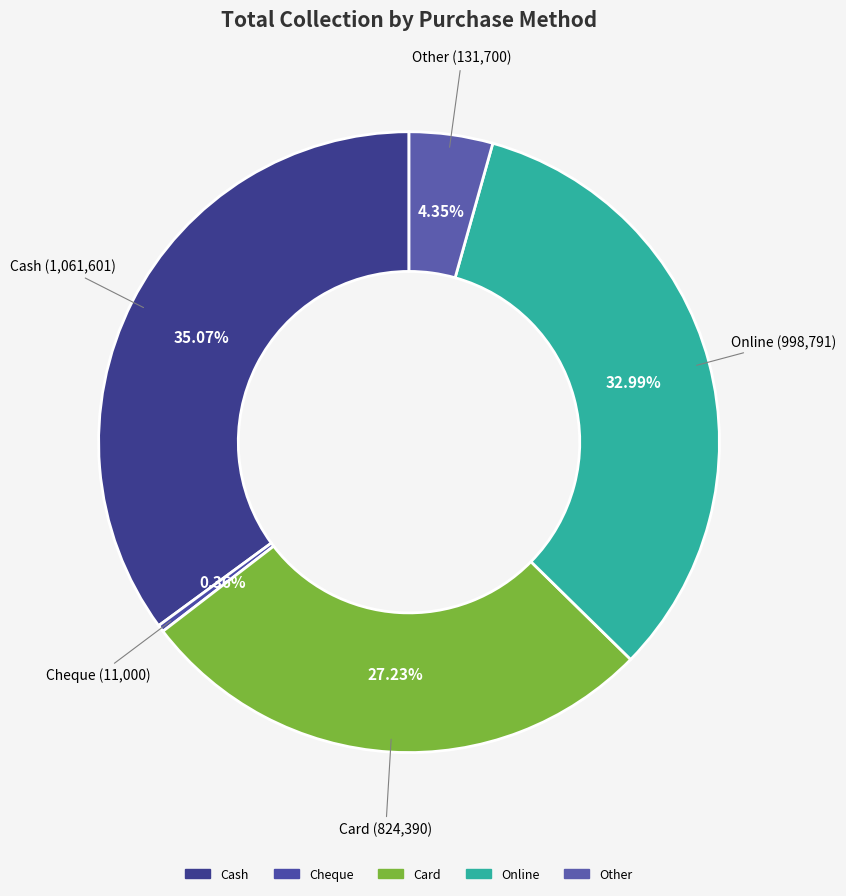

What percentage do Other and Card together represent?

31.6%